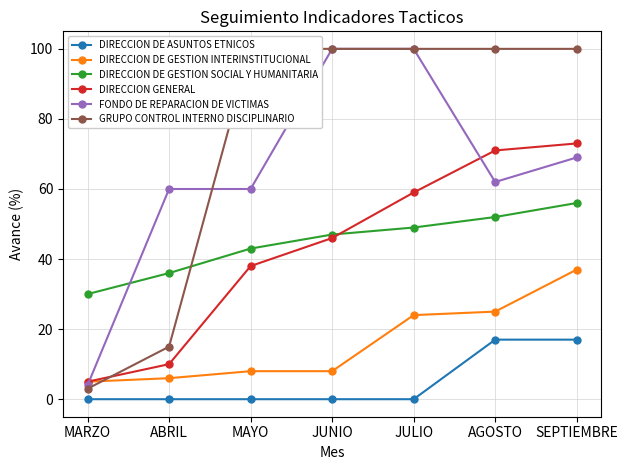

At which category is the sum across all series the highest?

SEPTIEMBRE